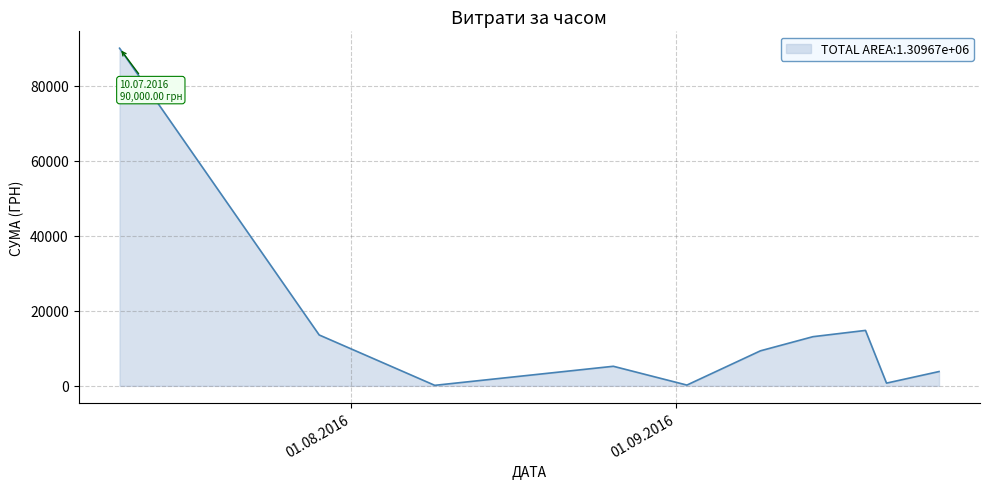

What is the difference between the maximum and minimum values?

89865.0